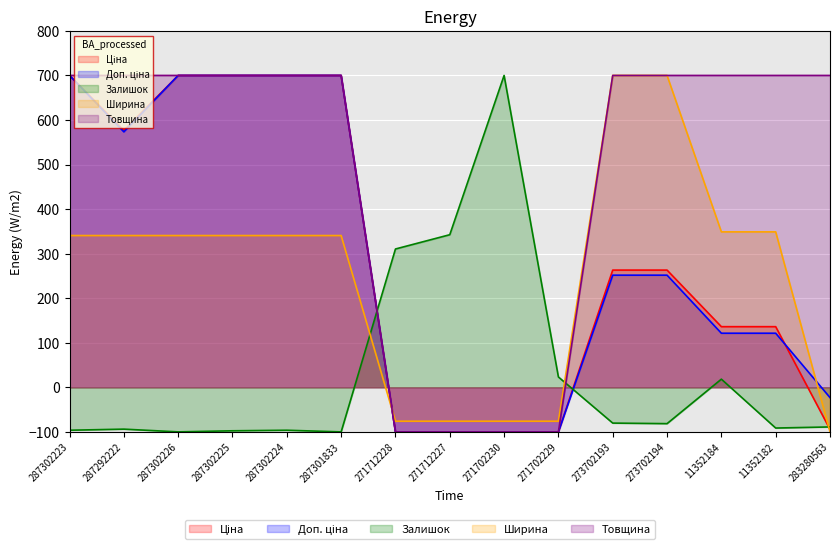

Is the value of Товщина at 287302224 greater than the value of Ціна at 287302223?

No